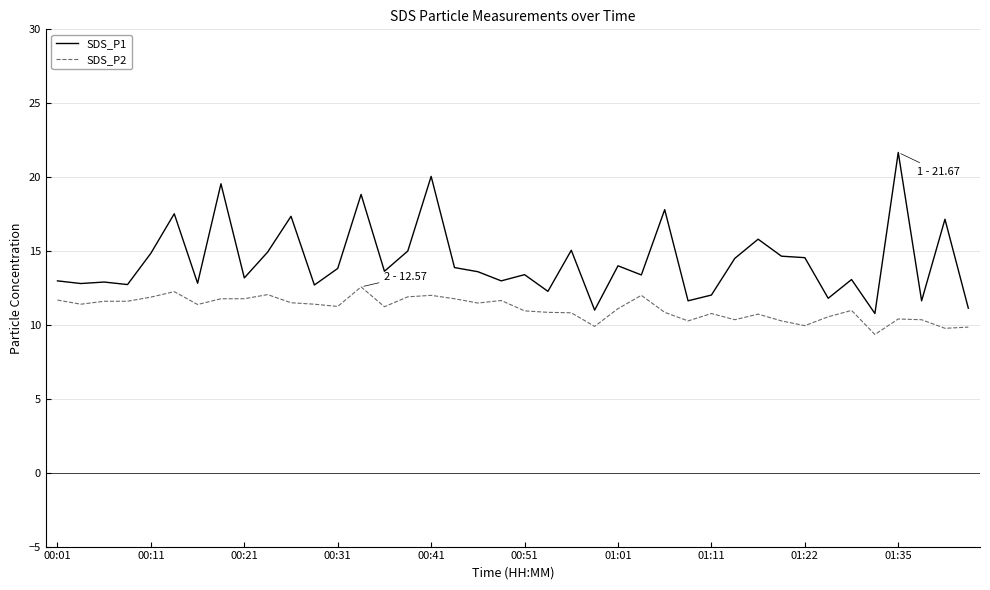

List the series in order of their peak value, lowest first.

SDS_P2, SDS_P1